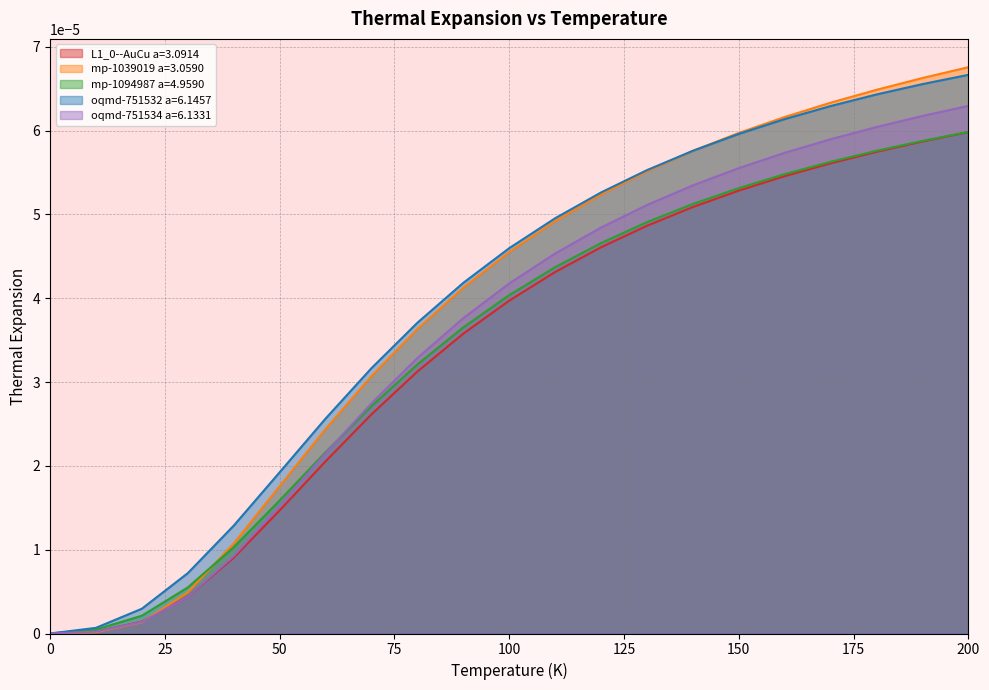

Reading left to right, list all the values displayed in this chart.

L1_0--AuCu a=3.0914: 0.0	0.0	0.0	0.0	0.0	0.0	0.0	0.0	0.0	0.0	0.0	0.0	0.0	0.0	0.0	0.0	0.0	0.0	0.0	0.0	0.0
mp-1039019 a=3.0590: 0.0	0.0	0.0	0.0	0.0	0.0	0.0	0.0	0.0	0.0	0.0	0.0	0.0	0.0	0.0	0.0	0.0	0.0	0.0	0.0	0.0
mp-1094987 a=4.9590: 0.0	0.0	0.0	0.0	0.0	0.0	0.0	0.0	0.0	0.0	0.0	0.0	0.0	0.0	0.0	0.0	0.0	0.0	0.0	0.0	0.0
oqmd-751532 a=6.1457: 0.0	0.0	0.0	0.0	0.0	0.0	0.0	0.0	0.0	0.0	0.0	0.0	0.0	0.0	0.0	0.0	0.0	0.0	0.0	0.0	0.0
oqmd-751534 a=6.1331: 0.0	0.0	0.0	0.0	0.0	0.0	0.0	0.0	0.0	0.0	0.0	0.0	0.0	0.0	0.0	0.0	0.0	0.0	0.0	0.0	0.0